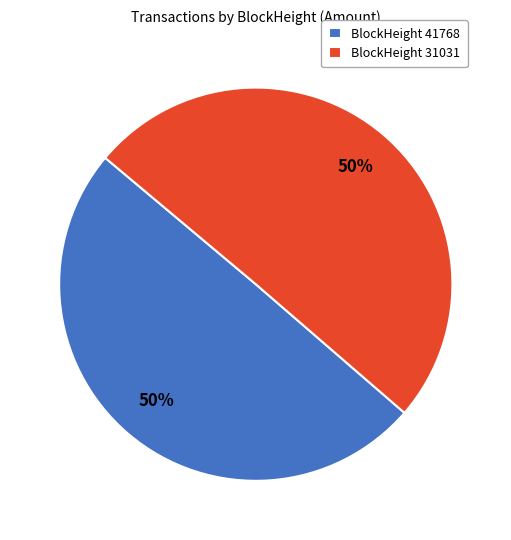

How many slices are in this pie chart?

2